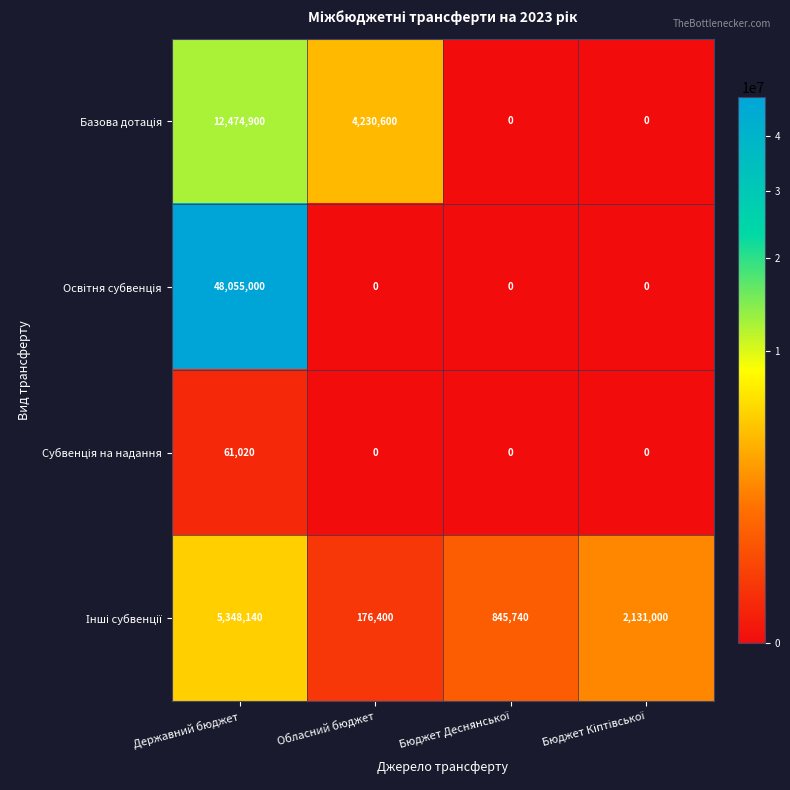

What is the maximum value shown in the chart?

48055000